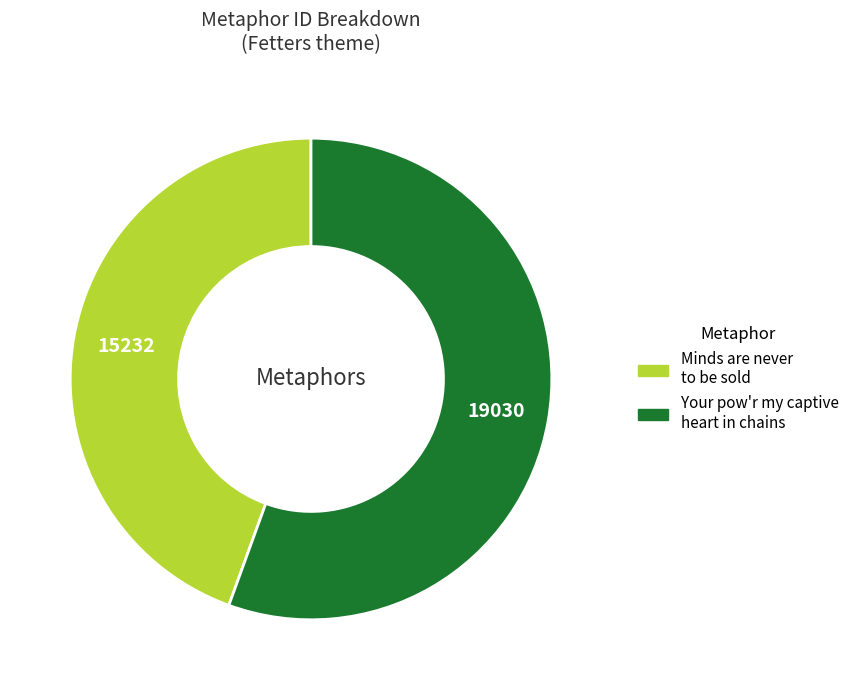

What is the ratio of the value at Minds are never to be sold to the value at Your pow'r my captive heart in chains?

0.8